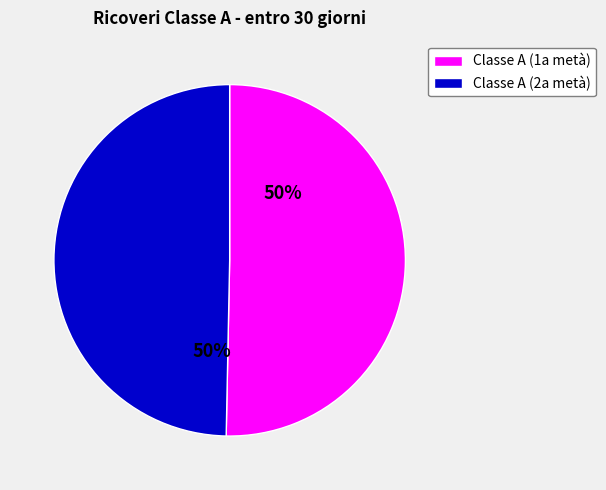

To the nearest percent, what is the average slice percentage?

50%